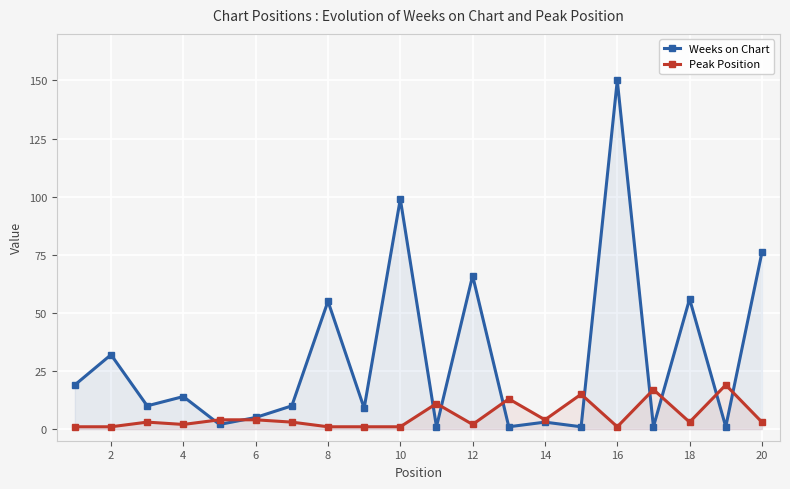

At 16, list the series in order from smallest to largest.

Peak Position, Weeks on Chart